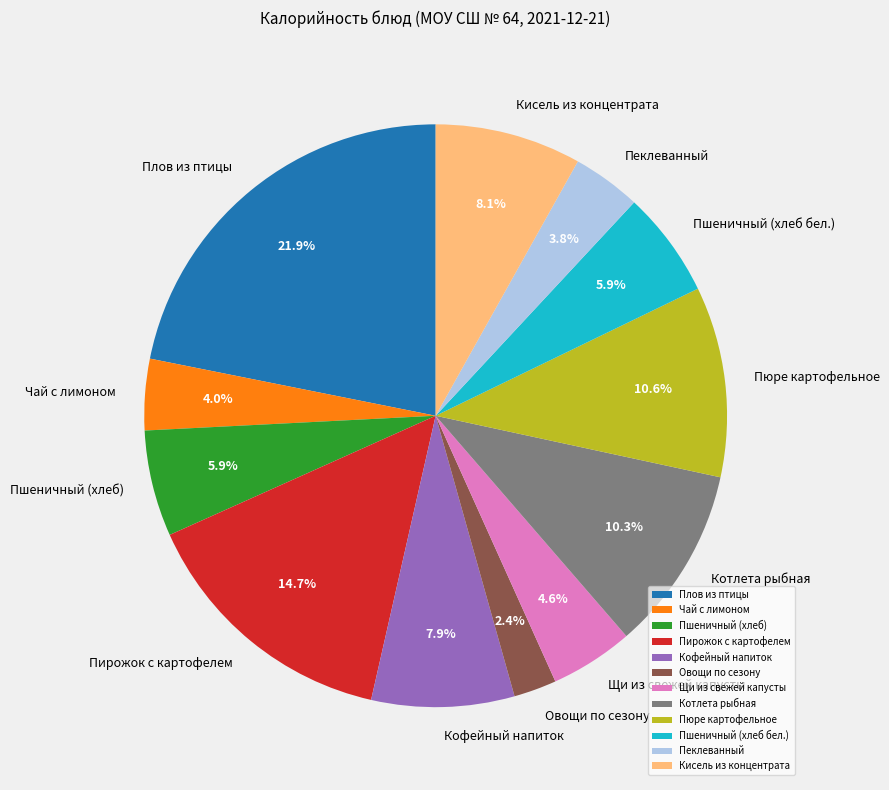

To the nearest percent, what is the average slice percentage?

8%